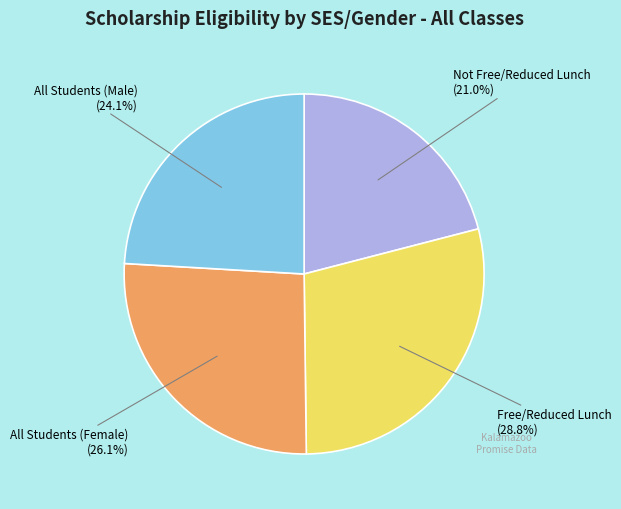

Is there a majority slice in this chart?

No